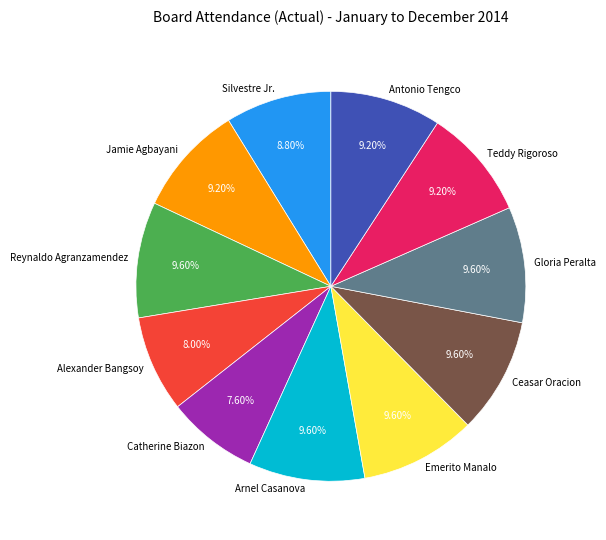

Do Emerito Manalo and Gloria Peralta together represent more than half of the pie?

No